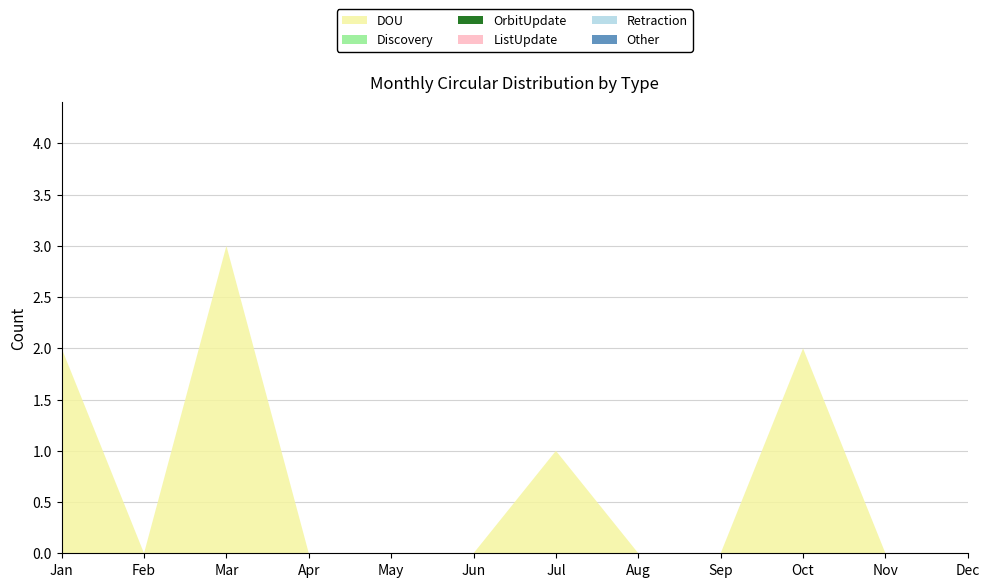

Reading right to left, transcribe all the data shown in this chart.

DOU: Dec=0	Nov=0	Oct=2	Sep=0	Aug=0	Jul=1	Jun=0	May=0	Apr=0	Mar=3	Feb=0	Jan=2
Discovery: Dec=0	Nov=0	Oct=0	Sep=0	Aug=0	Jul=0	Jun=0	May=0	Apr=0	Mar=0	Feb=0	Jan=0
OrbitUpdate: Dec=0	Nov=0	Oct=0	Sep=0	Aug=0	Jul=0	Jun=0	May=0	Apr=0	Mar=0	Feb=0	Jan=0
ListUpdate: Dec=0	Nov=0	Oct=0	Sep=0	Aug=0	Jul=0	Jun=0	May=0	Apr=0	Mar=0	Feb=0	Jan=0
Retraction: Dec=0	Nov=0	Oct=0	Sep=0	Aug=0	Jul=0	Jun=0	May=0	Apr=0	Mar=0	Feb=0	Jan=0
Other: Dec=0	Nov=0	Oct=0	Sep=0	Aug=0	Jul=0	Jun=0	May=0	Apr=0	Mar=0	Feb=0	Jan=0